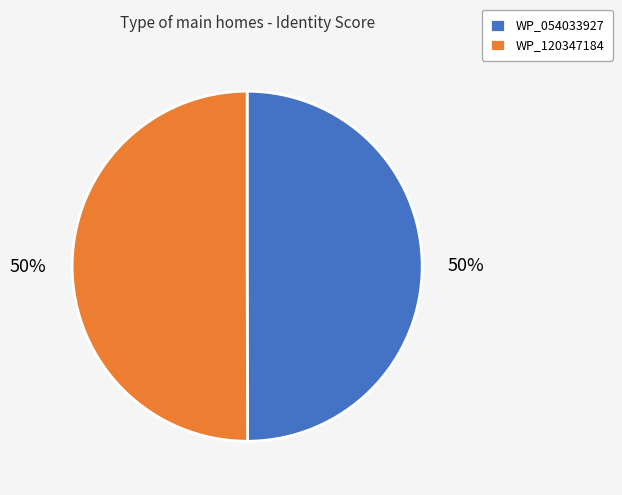

How many slices are in this pie chart?

2